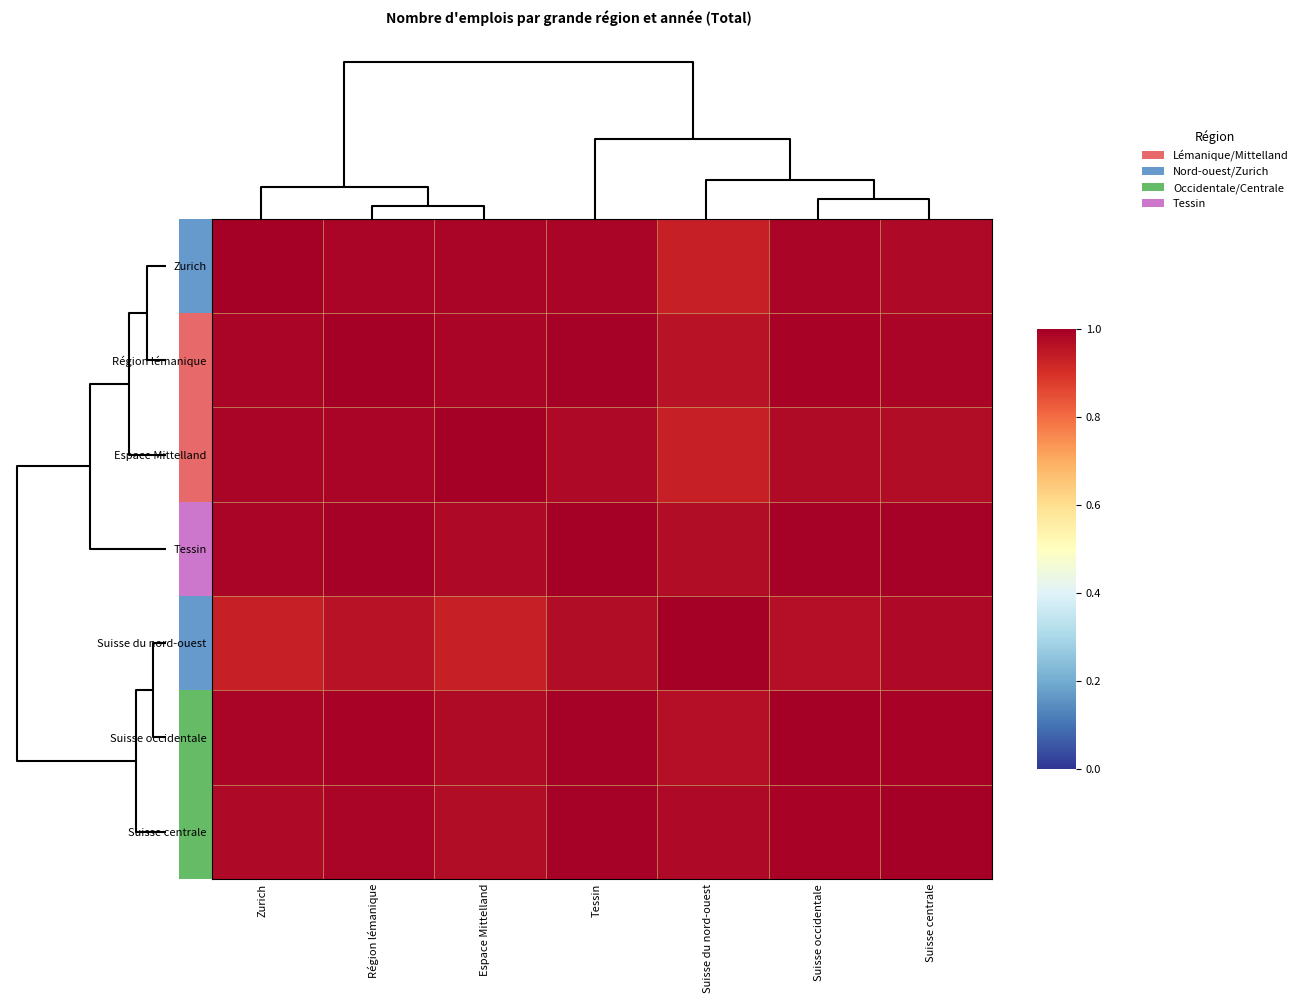

How many categories are shown in the chart?

7